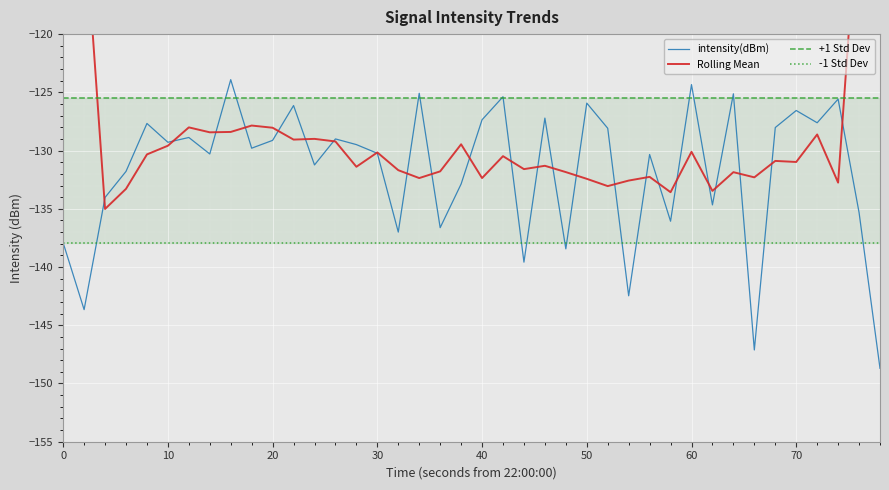

What is the average value of the -1 Std Dev series?

-137.9